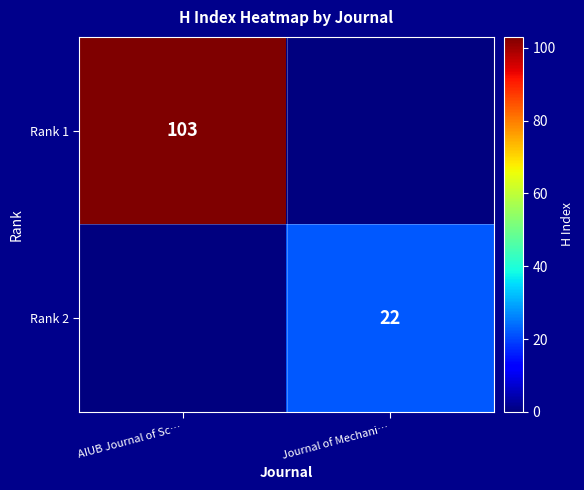

True or false: Rank 1 has a value of 103 at AIUB Journal of Sc….

True